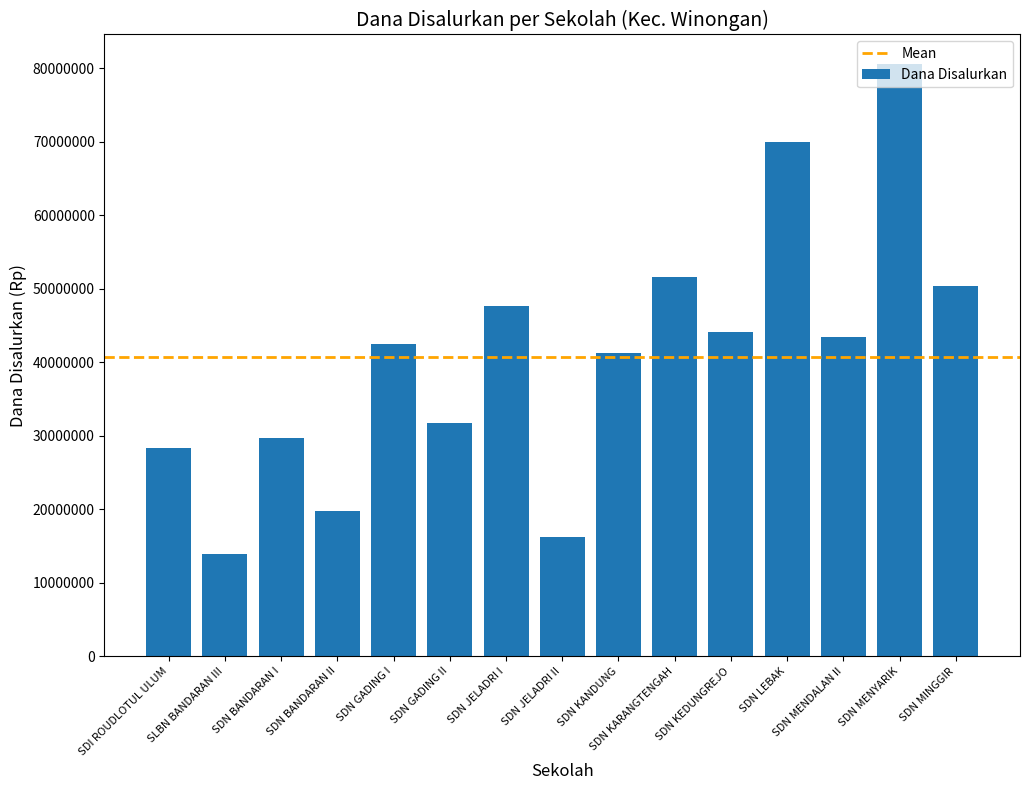

Does the chart contain any negative values?

No